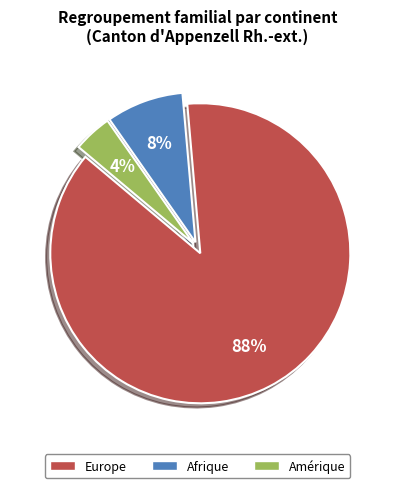

Does any single category account for the majority?

Yes